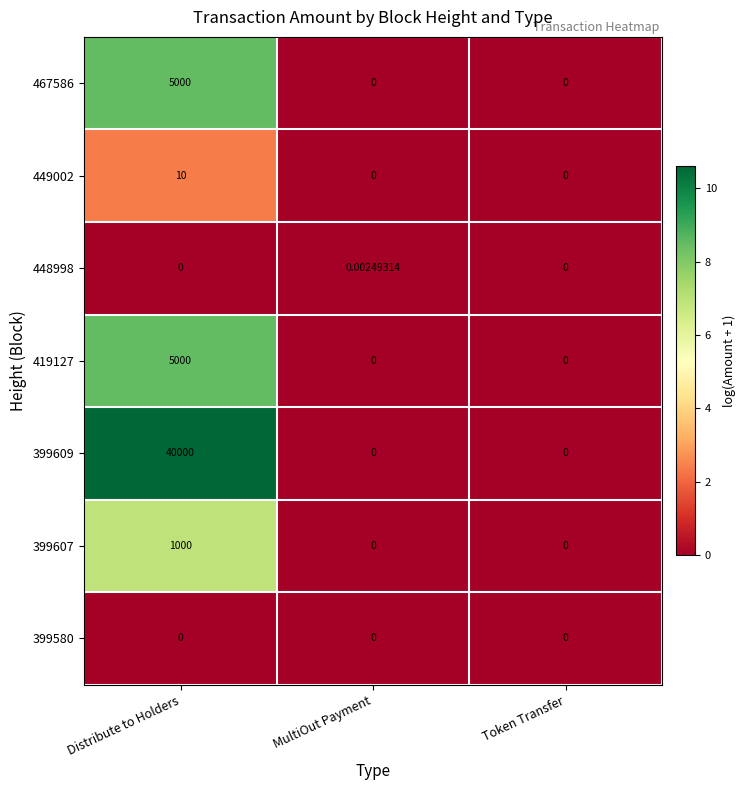

Which series changed the most between Distribute to Holders and Token Transfer?

399609